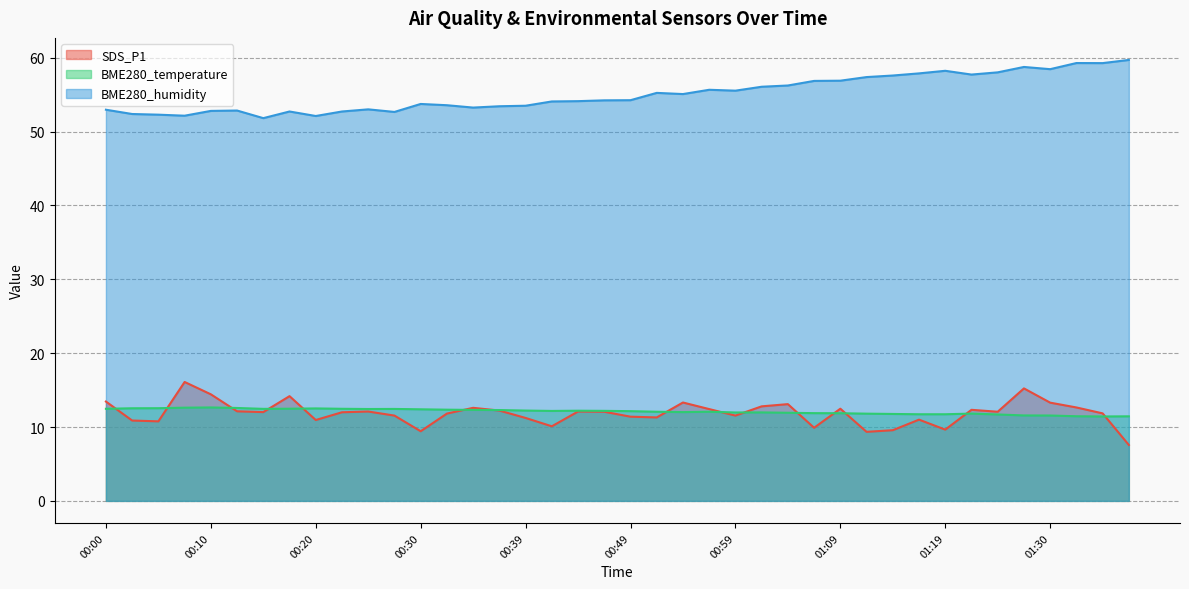

Reading left to right, what are all the values shown in this chart?

SDS_P1: 00:00=13.4	00:03=10.9	00:05=10.8	00:08=16.1	00:10=14.4	00:13=12.1	00:15=12.0	00:17=14.2	00:20=10.9	00:22=12.0	00:25=12.1	00:27=11.6	00:30=9.4	00:32=11.8	00:34=12.6	00:37=12.2	00:39=11.2	00:42=10.1	00:44=12.1	00:47=12.1	00:49=11.4	00:51=11.3	00:54=13.3	00:56=12.4	00:59=11.6	01:01=12.8	01:04=13.1	01:06=9.9	01:09=12.5	01:11=9.3	01:13=9.6	01:16=11.0	01:19=9.7	01:21=12.3	01:24=12.1	01:27=15.2	01:30=13.3	01:32=12.7	01:34=11.8	01:37=7.6
BME280_temperature: 00:00=12.5	00:03=12.5	00:05=12.6	00:08=12.6	00:10=12.7	00:13=12.6	00:15=12.5	00:17=12.5	00:20=12.5	00:22=12.5	00:25=12.4	00:27=12.4	00:30=12.4	00:32=12.3	00:34=12.3	00:37=12.3	00:39=12.2	00:42=12.2	00:44=12.2	00:47=12.2	00:49=12.2	00:51=12.1	00:54=12.0	00:56=12.1	00:59=12.0	01:01=12.0	01:04=11.9	01:06=11.9	01:09=11.9	01:11=11.8	01:13=11.8	01:16=11.7	01:19=11.7	01:21=11.8	01:24=11.7	01:27=11.6	01:30=11.6	01:32=11.5	01:34=11.4	01:37=11.4
BME280_humidity: 00:00=53.0	00:03=52.4	00:05=52.3	00:08=52.1	00:10=52.8	00:13=52.9	00:15=51.8	00:17=52.7	00:20=52.1	00:22=52.7	00:25=53.0	00:27=52.7	00:30=53.7	00:32=53.6	00:34=53.2	00:37=53.4	00:39=53.5	00:42=54.1	00:44=54.1	00:47=54.2	00:49=54.2	00:51=55.2	00:54=55.1	00:56=55.7	00:59=55.5	01:01=56.1	01:04=56.2	01:06=56.9	01:09=56.9	01:11=57.4	01:13=57.6	01:16=57.9	01:19=58.2	01:21=57.7	01:24=58.0	01:27=58.8	01:30=58.5	01:32=59.3	01:34=59.3	01:37=59.7